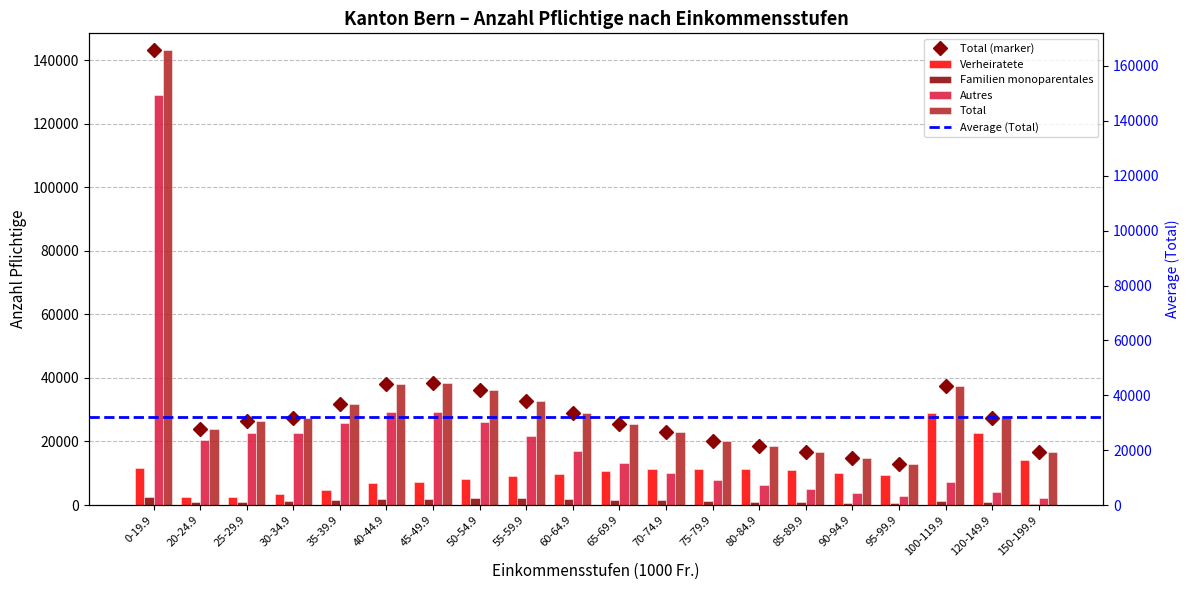

What is the total value across all series at 30-34.9?

54510